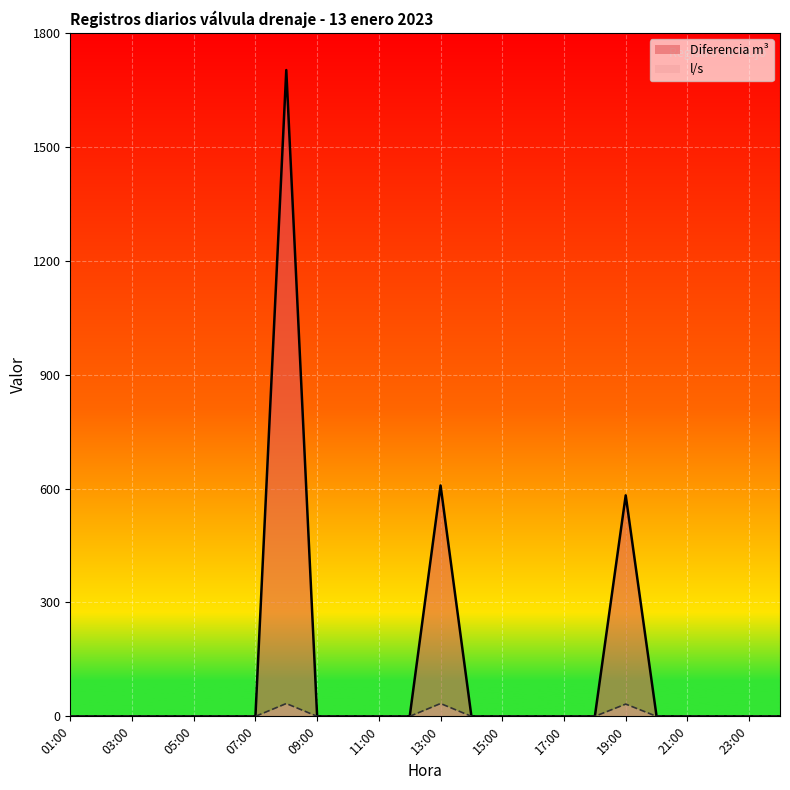

What is the difference between the second highest and second lowest values in the Diferencia m³ series?

608.0